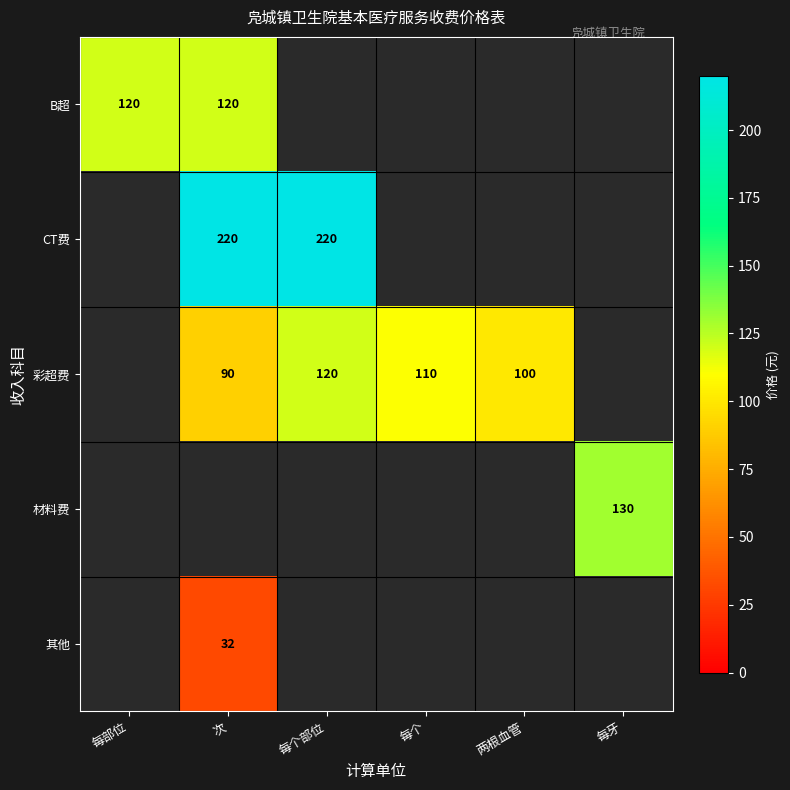

At how many categories does at least one series exceed 112?

4